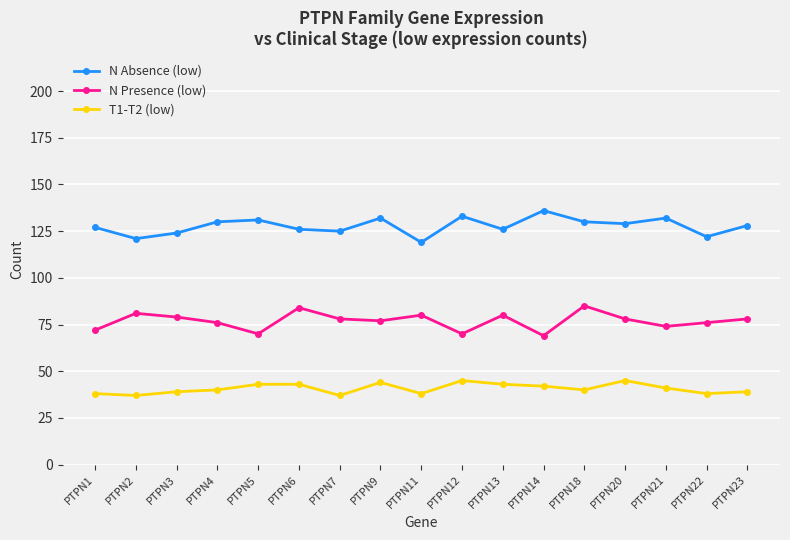

Which label corresponds to the largest value in the chart?

PTPN14